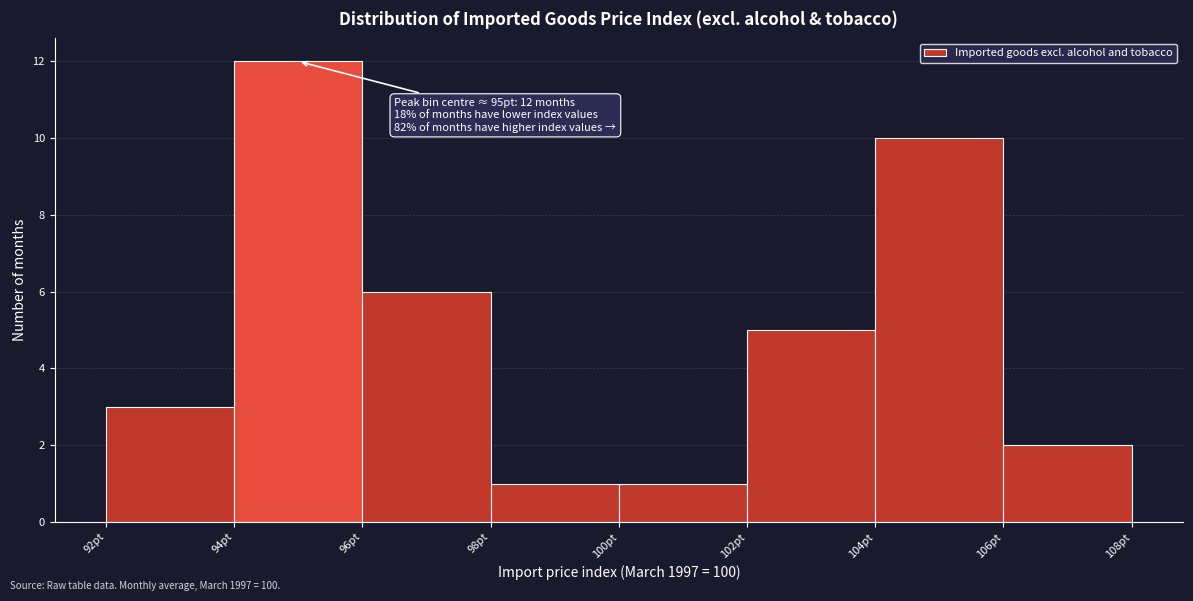

Over which range of the x-axis is the bar tallest?

94 to 96